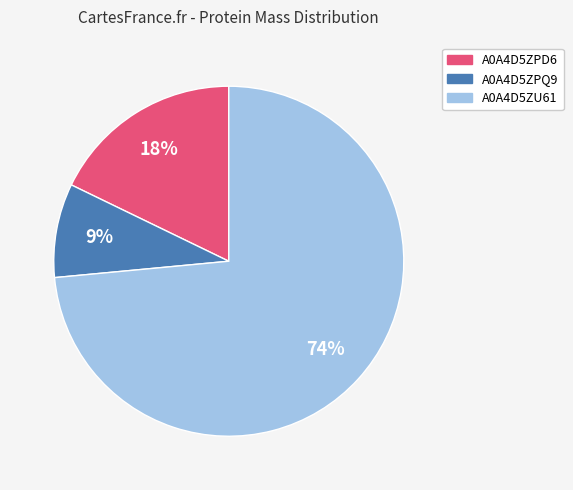

What is the smallest slice in the pie chart?

A0A4D5ZPQ9